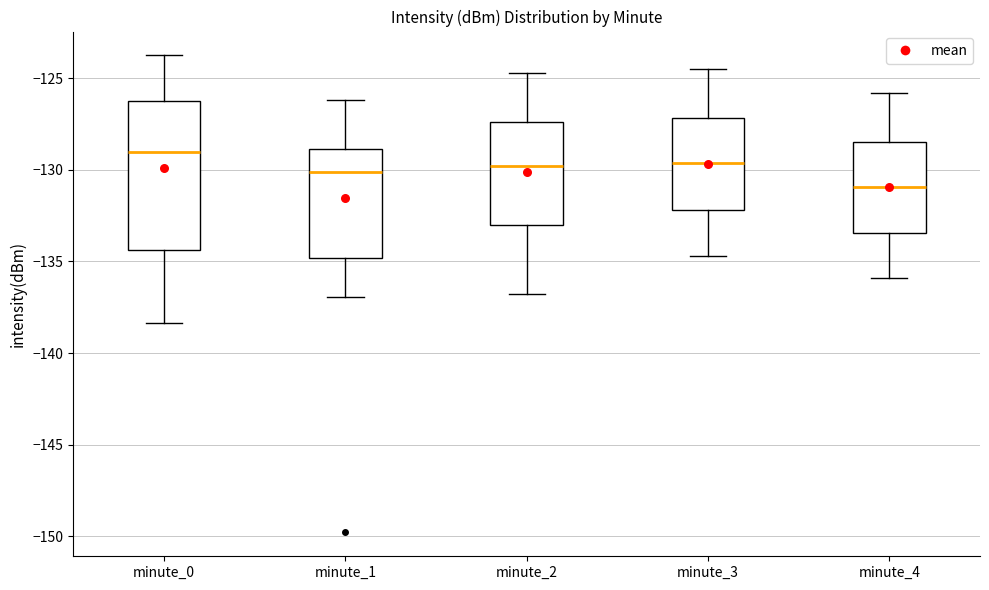

Where does the median line of the box for minute_2 sit on the y-axis? The values are not printed on the chart, so give them approximately, as read against the axis.

-130.0